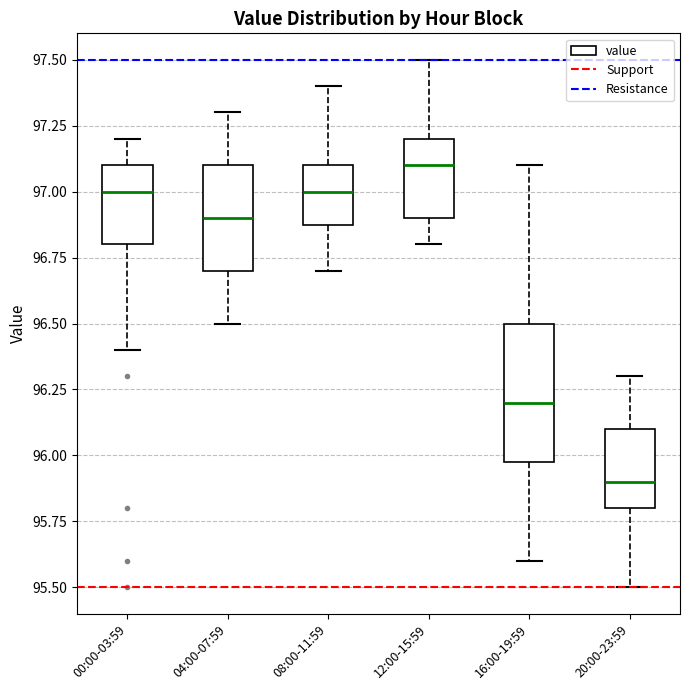

Reading left to right, read every box against the y-axis: the position of its median line, the range the box covers, and the ends of its whiskers. The values are not printed on the chart, so give them approximately, as read against the axis.

00:00-03:59: median 97.0, box 96.8 to 97.1, whiskers 96.4 to 97.2
04:00-07:59: median 96.9, box 96.7 to 97.1, whiskers 96.5 to 97.3
08:00-11:59: median 97.0, box 96.9 to 97.1, whiskers 96.7 to 97.4
12:00-15:59: median 97.1, box 96.9 to 97.2, whiskers 96.8 to 97.5
16:00-19:59: median 96.2, box 96.0 to 96.5, whiskers 95.6 to 97.1
20:00-23:59: median 95.9, box 95.8 to 96.1, whiskers 95.5 to 96.3